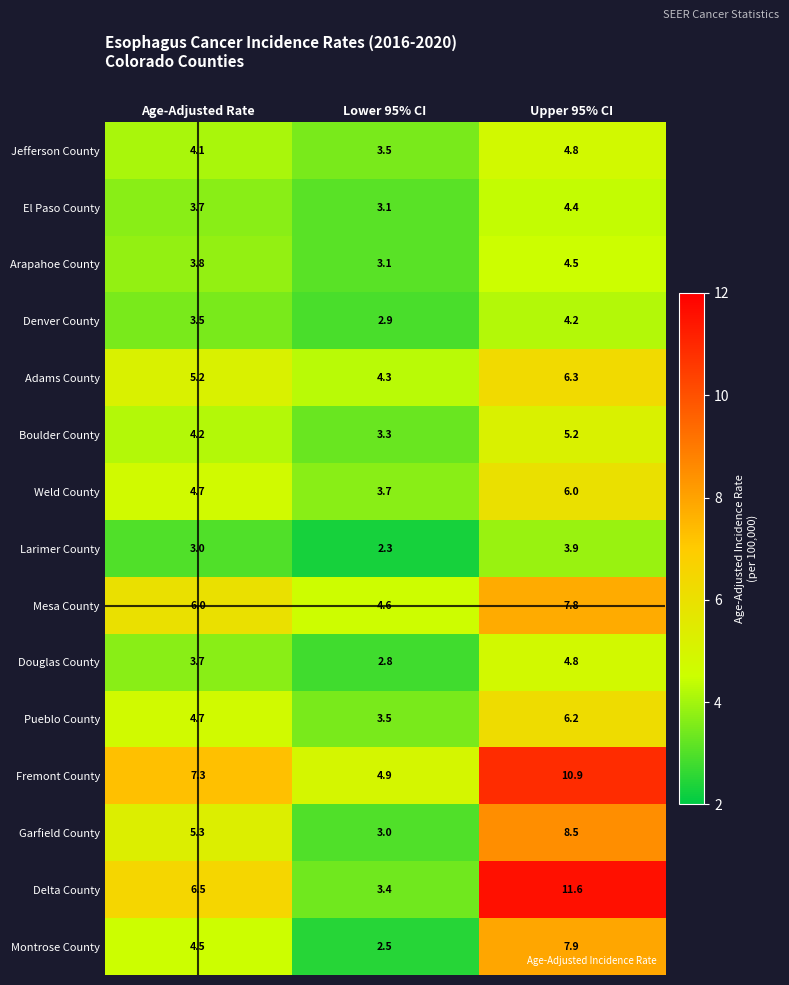

List the labels in order of Mesa County value, smallest first.

Lower 95% CI, Age-Adjusted Rate, Upper 95% CI